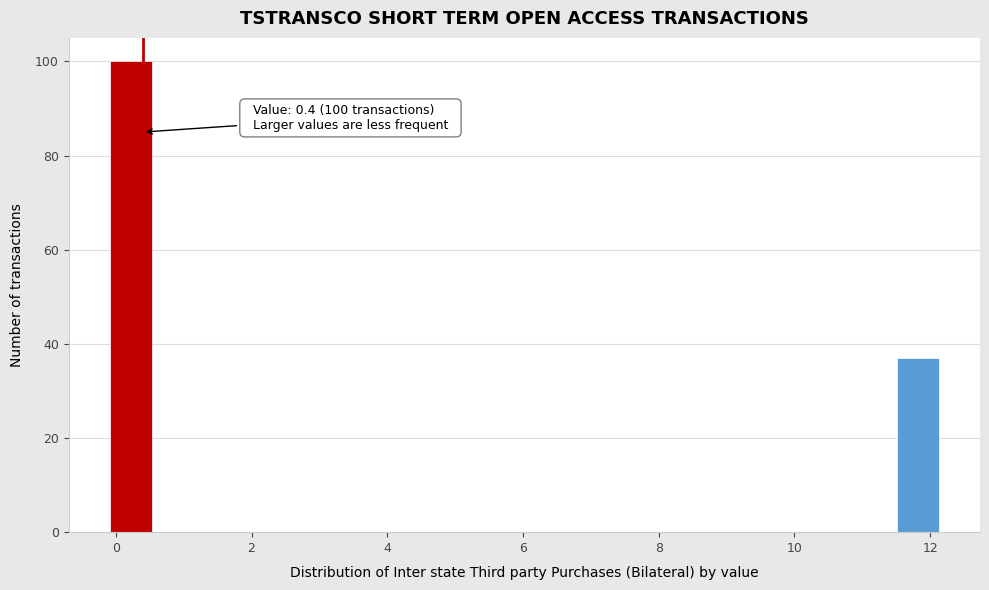

Read against the x-axis, roughly where is the centre of the tallest bar?

0.2